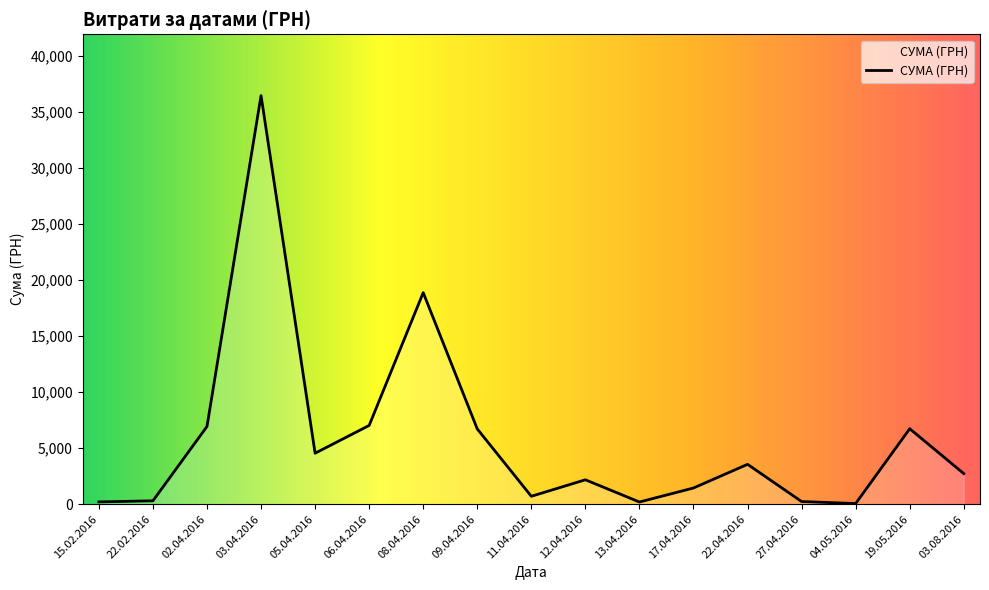

At which label is the value closest to 18254?

08.04.2016